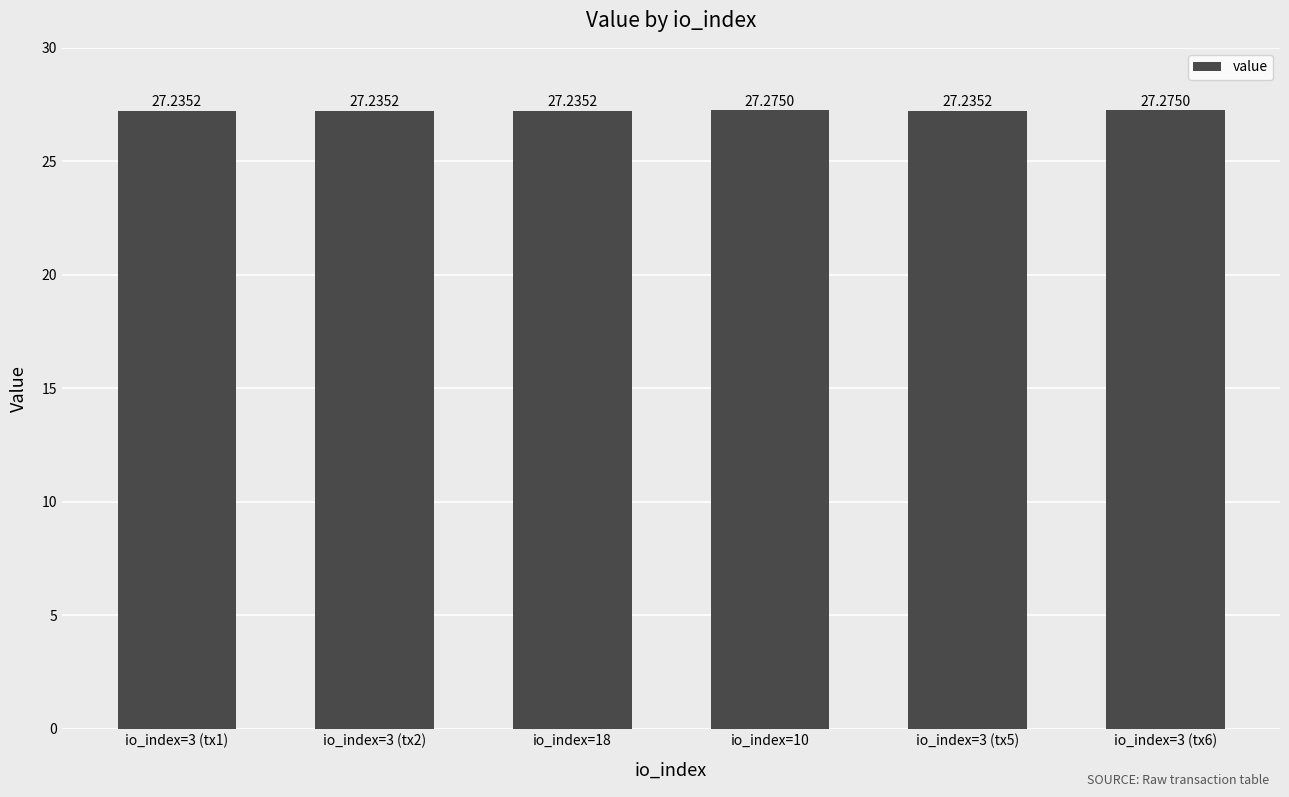

What is the label of the 6th bar from the left?

io_index=3 (tx6)